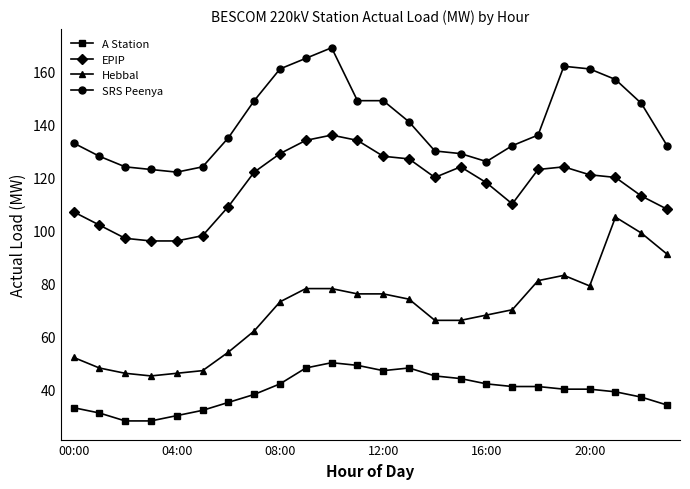

Reading left to right, transcribe all the data shown in this chart.

A Station: 33	31	28	28	30	32	35	38	42	48	50	49	47	48	45	44	42	41	41	40	40	39	37	34
EPIP: 107	102	97	96	96	98	109	122	129	134	136	134	128	127	120	124	118	110	123	124	121	120	113	108
Hebbal: 52	48	46	45	46	47	54	62	73	78	78	76	76	74	66	66	68	70	81	83	79	105	99	91
SRS Peenya: 133	128	124	123	122	124	135	149	161	165	169	149	149	141	130	129	126	132	136	162	161	157	148	132